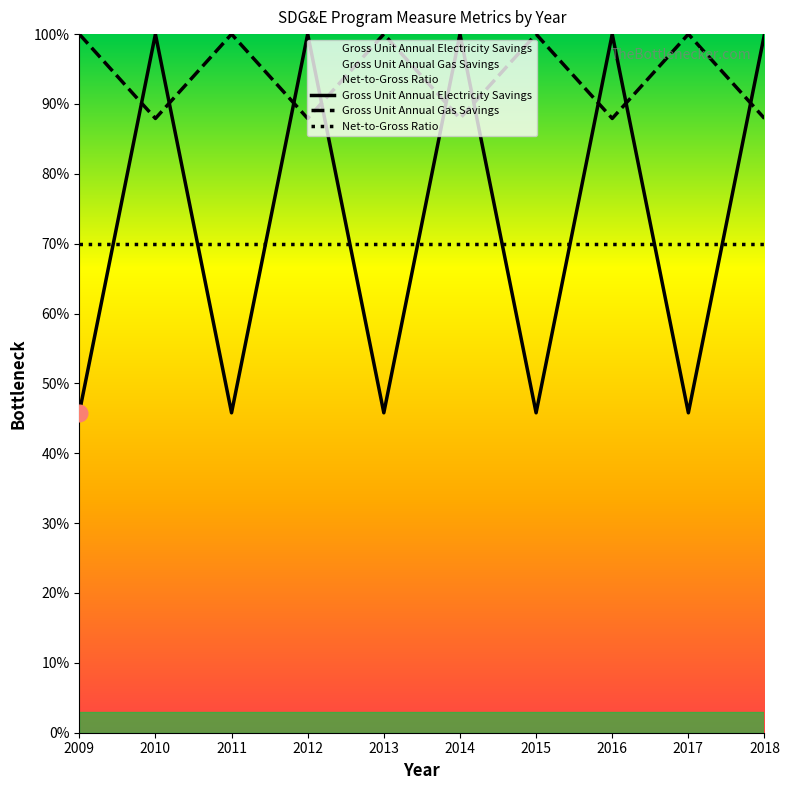

What is the maximum value shown in the chart?

100.0